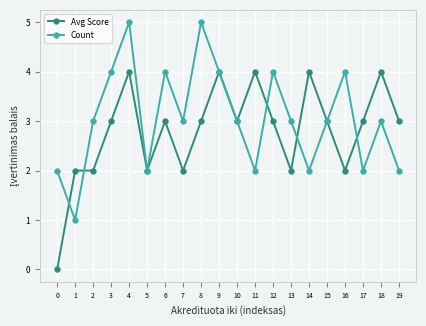

Reading left to right, what are all the values shown in this chart?

Avg Score: 0	2	2	3	4	2	3	2	3	4	3	4	3	2	4	3	2	3	4	3
Count: 2	1	3	4	5	2	4	3	5	4	3	2	4	3	2	3	4	2	3	2